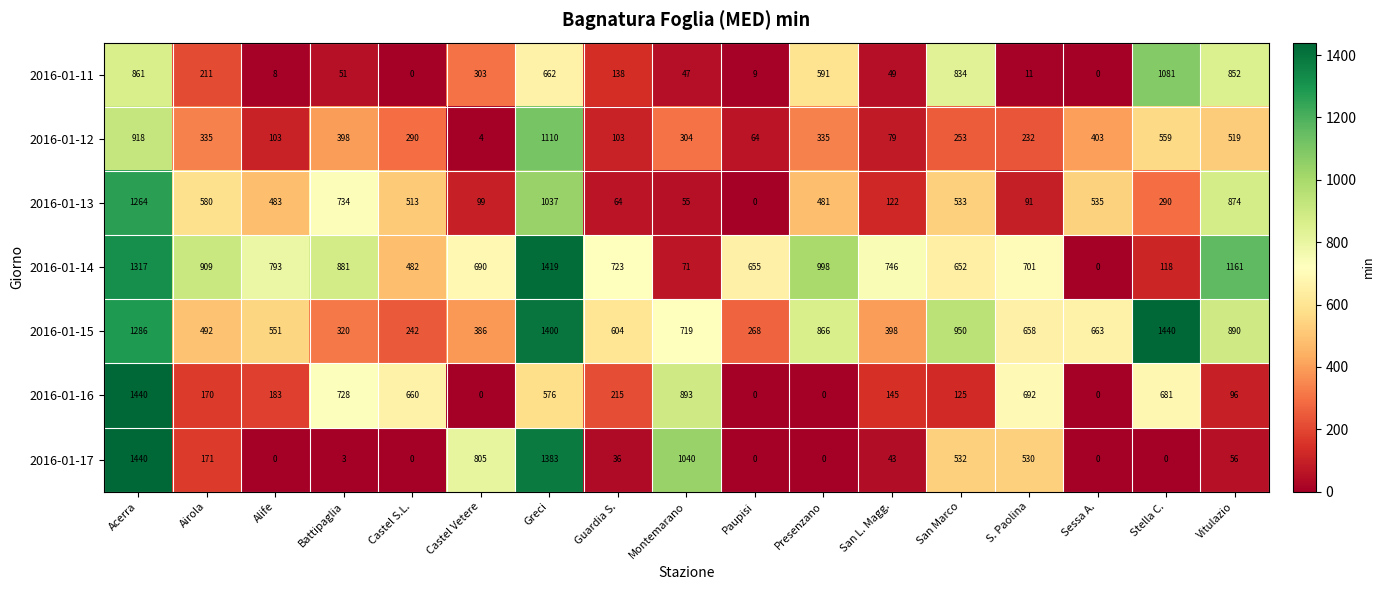

Rank the series at San L. Magg. from highest to lowest value.

2016-01-14, 2016-01-15, 2016-01-16, 2016-01-13, 2016-01-12, 2016-01-11, 2016-01-17